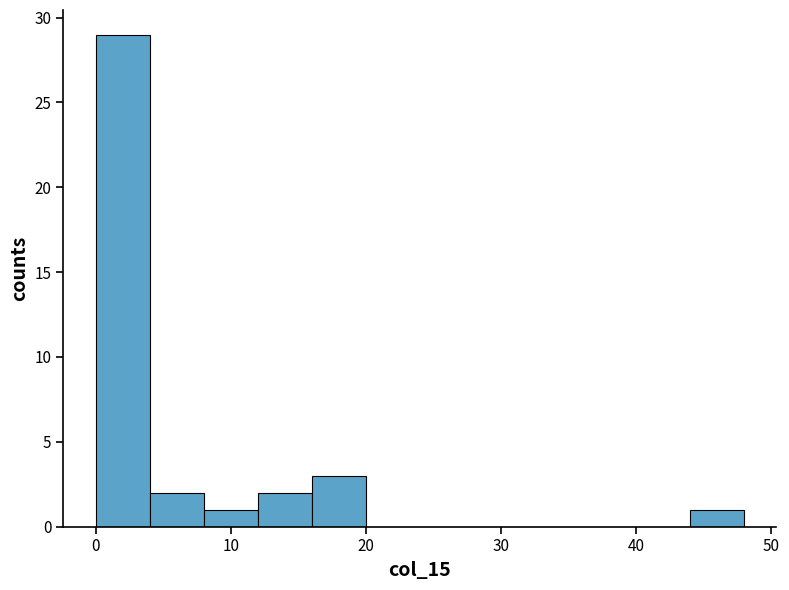

Reading left to right, transcribe this chart: for each bar, give the range it covers on the x-axis and its height. The values are not printed on the chart, so give them approximately, as read against the axis.

0 to 4: 29
4 to 8: 2
8 to 12: 1
12 to 16: 2
16 to 20: 3
20 to 24: 0
24 to 28: 0
28 to 32: 0
32 to 36: 0
36 to 40: 0
40 to 44: 0
44 to 48: 1